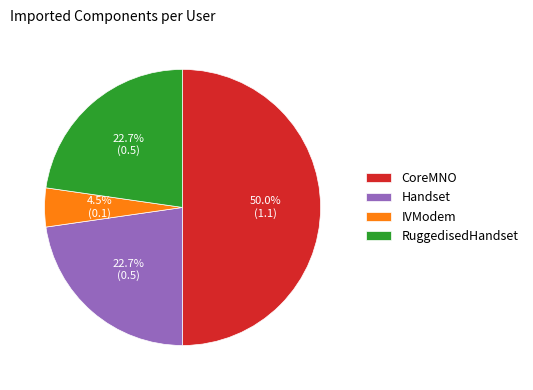

Does IVModem account for over 50% of the chart?

No